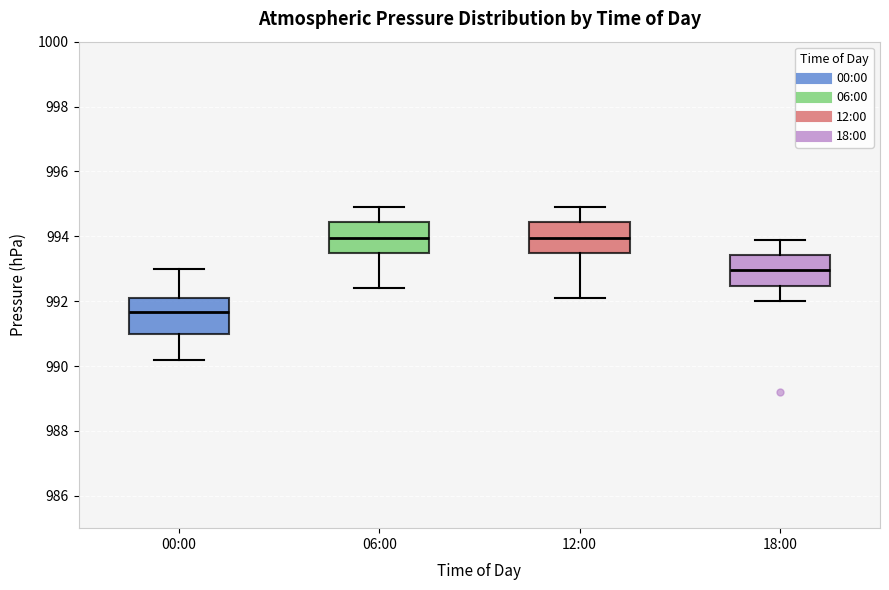

Reading left to right, read every box against the y-axis: the position of its median line, the range the box covers, and the ends of its whiskers. The values are not printed on the chart, so give them approximately, as read against the axis.

00:00: median 991.6, box 991.0 to 992.2, whiskers 990.2 to 993.0
06:00: median 994.0, box 993.4 to 994.4, whiskers 992.4 to 995.0
12:00: median 994.0, box 993.4 to 994.4, whiskers 992.2 to 995.0
18:00: median 993.0, box 992.4 to 993.4, whiskers 992.0 to 994.0